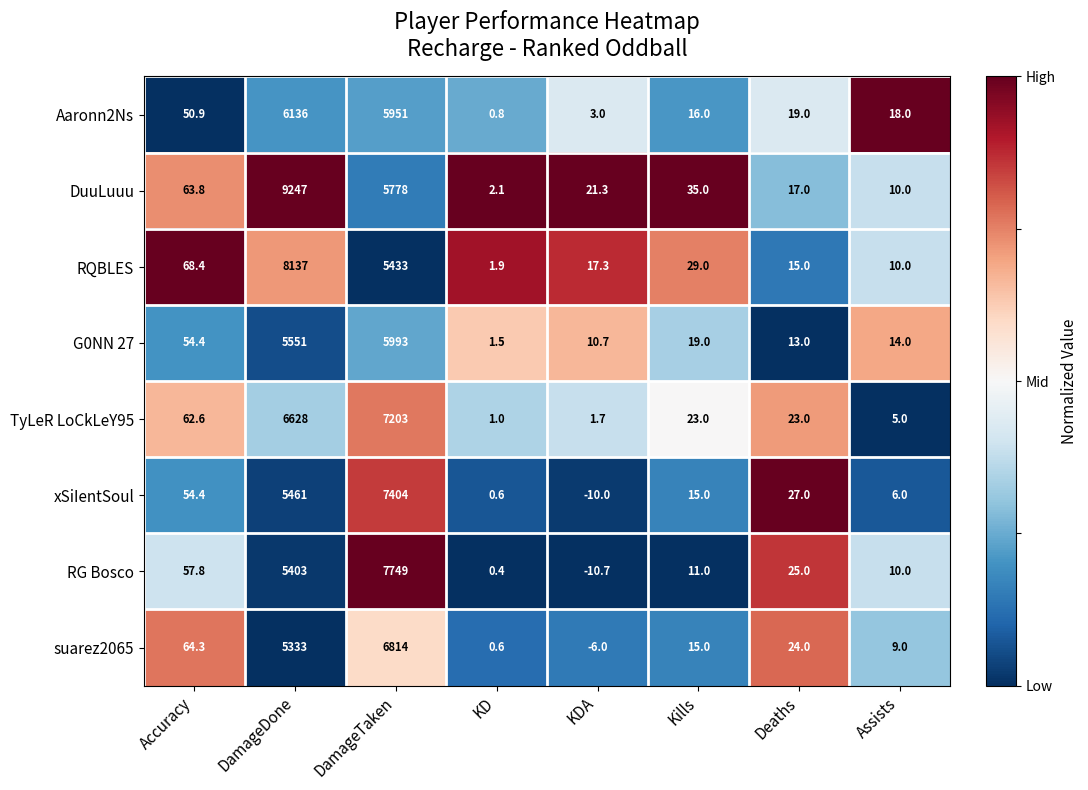

Which series changed the most between Kills and Deaths?

DuuLuuu